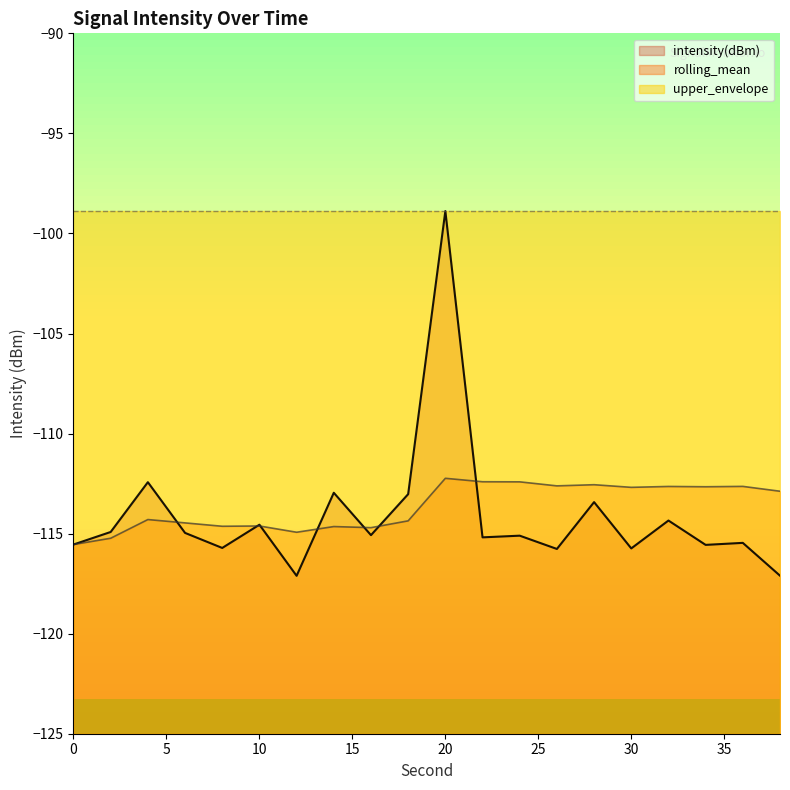

How many lines are shown in the chart?

3